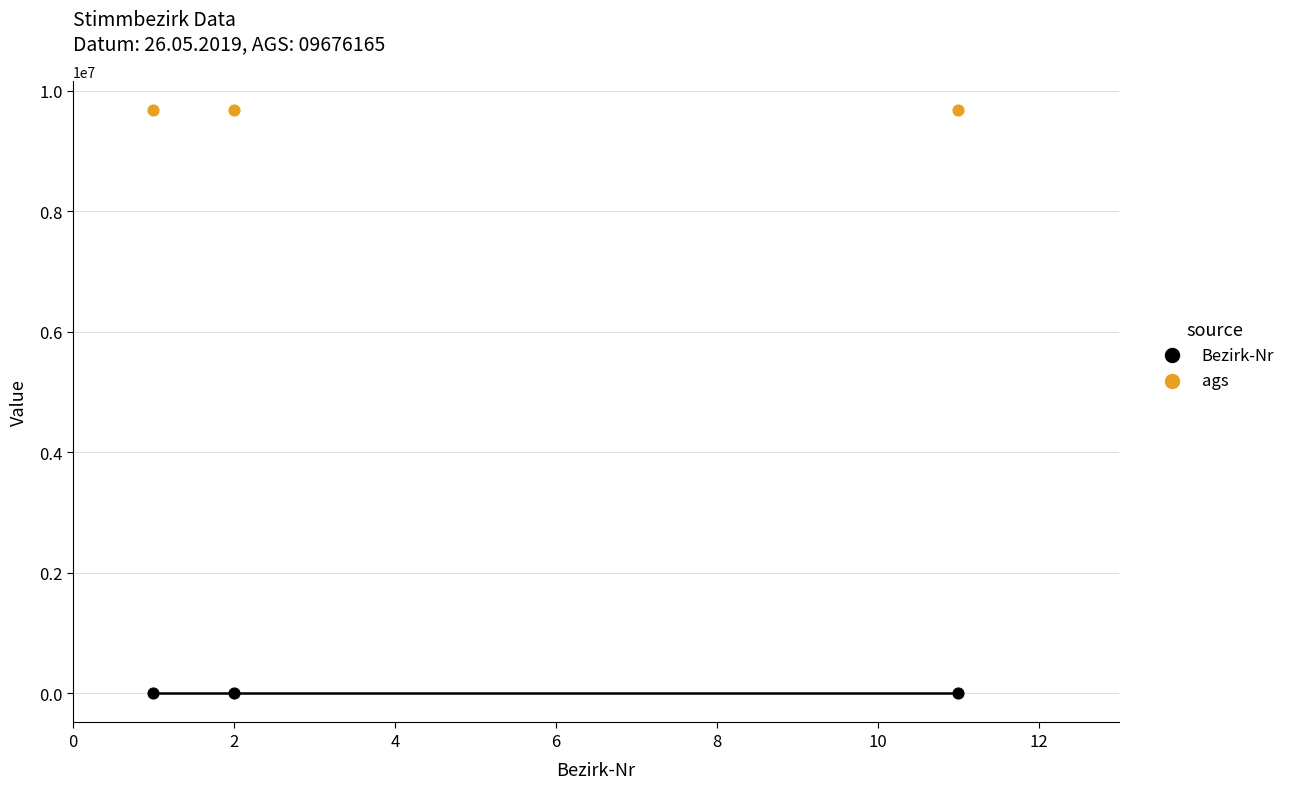

Which series contains the highest Y value?

ags